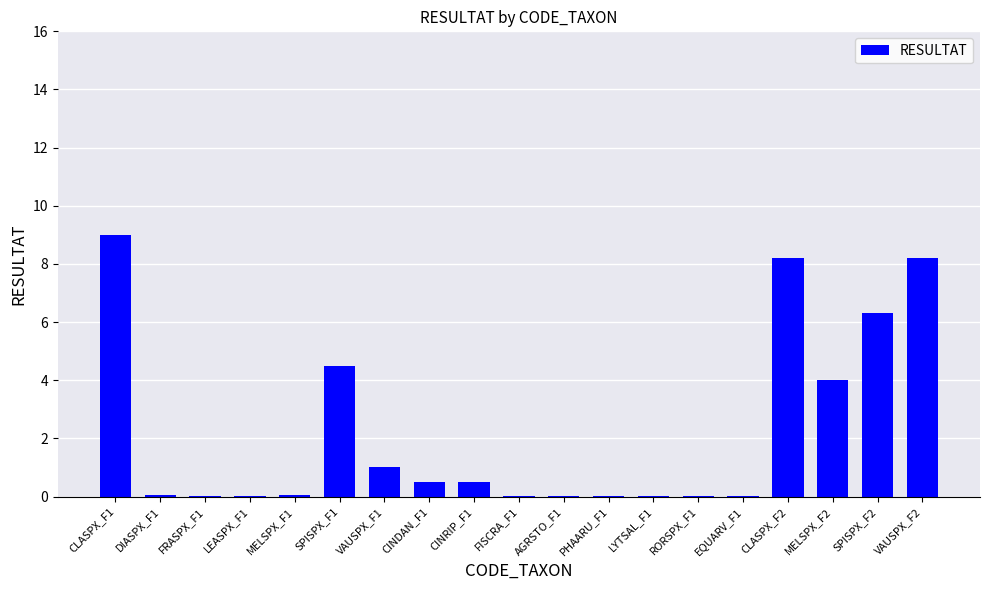

Which category has the highest value across all series?

CLASPX_F1